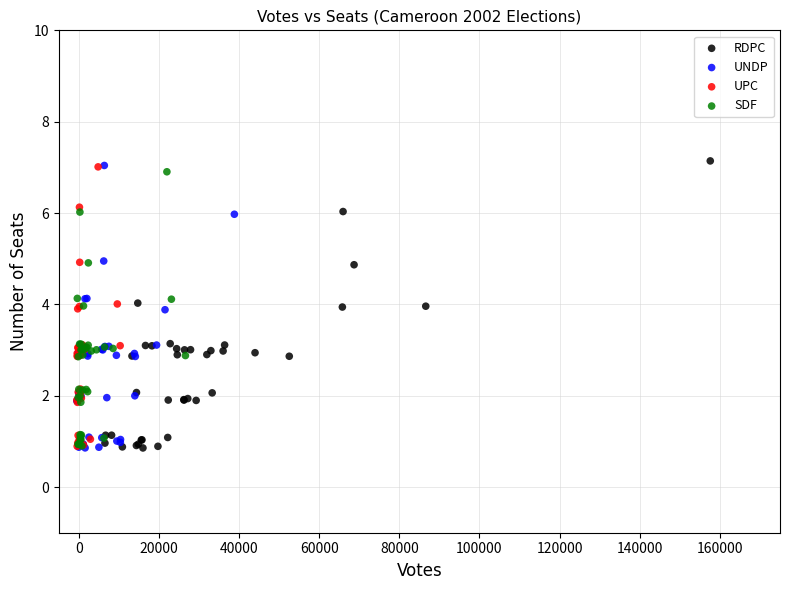

Which series reaches the maximum Y coordinate?

RDPC